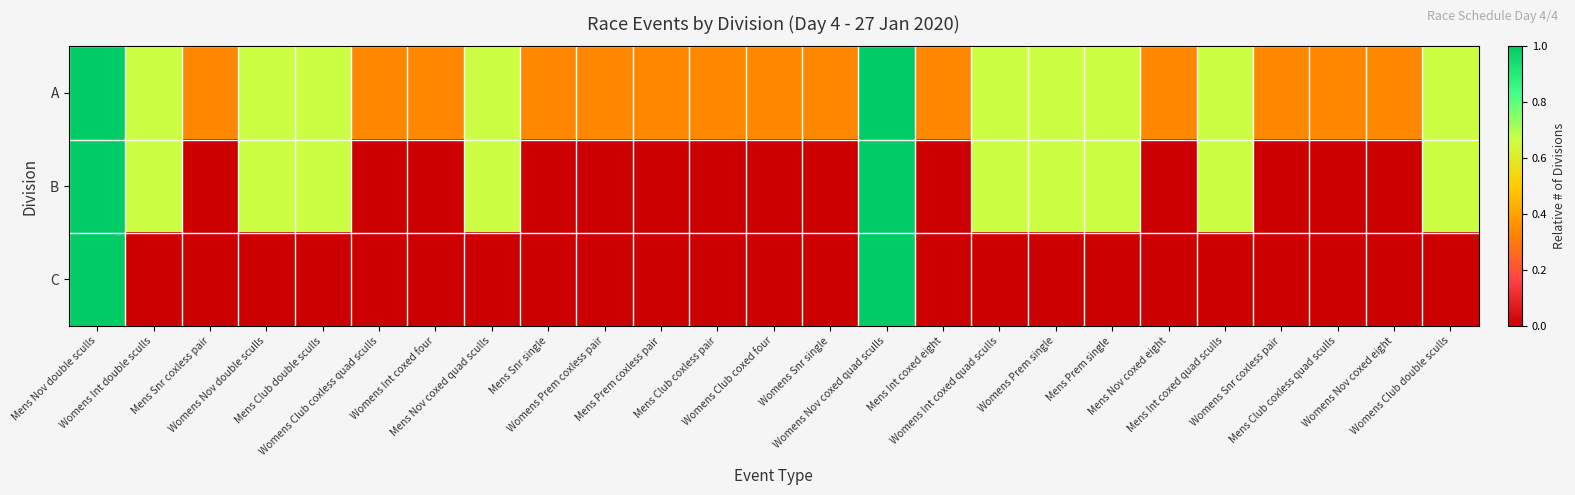

List the series in order of their overall mean, lowest first.

C, B, A